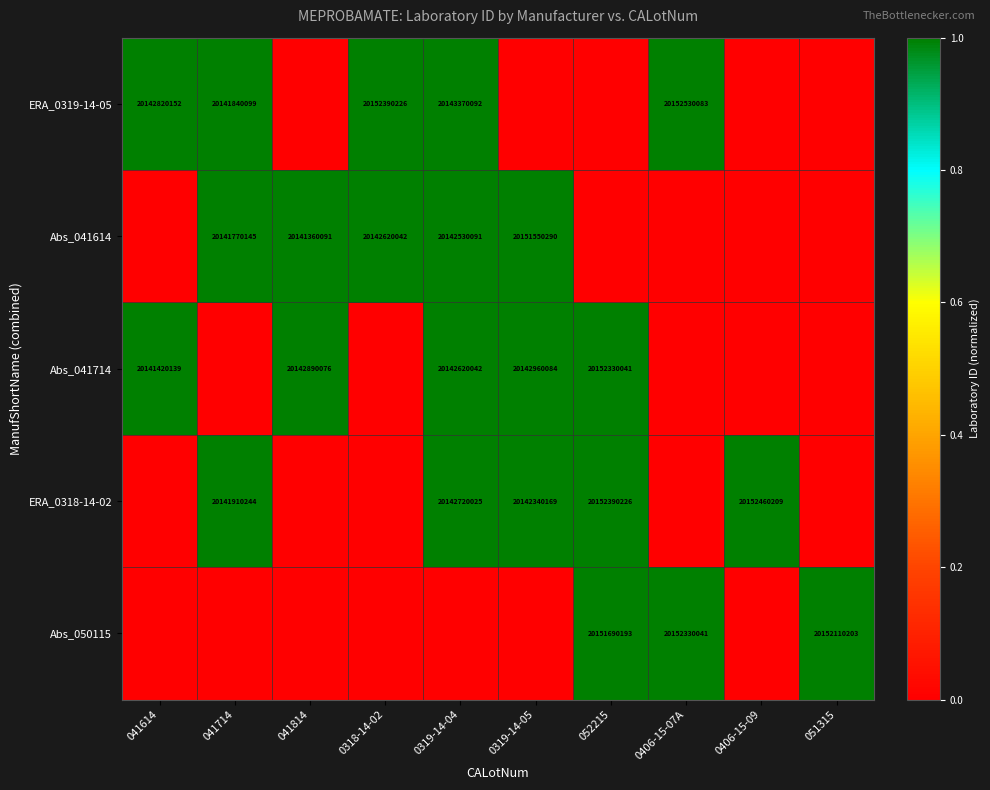

The ERA_0318-14-02 series shows 20142720025 at 0319-14-04. True or false?

True